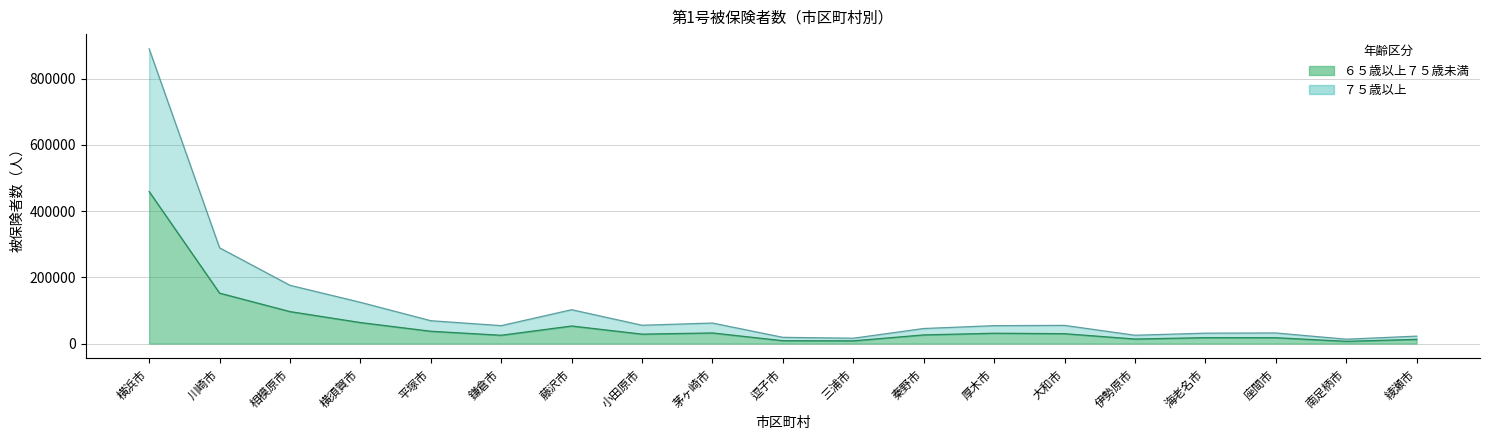

What is the label of the 14th point from the left?

大和市